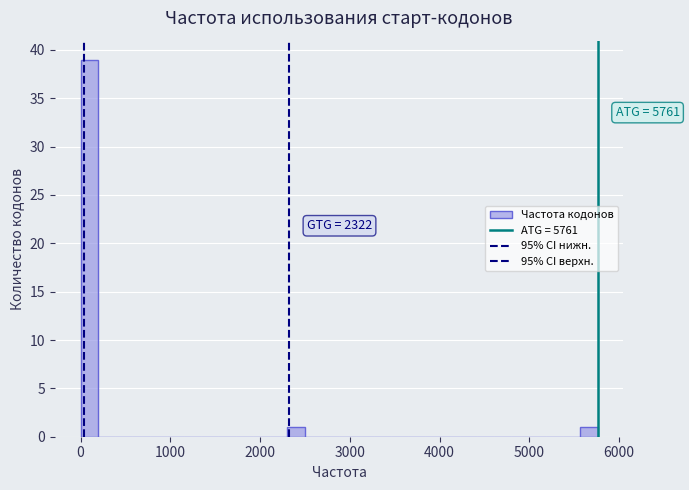

Read against the x-axis, roughly where is the centre of the tallest bar?

100